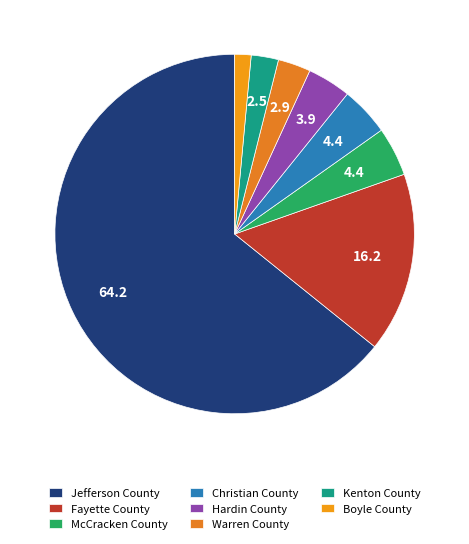

The Fayette County slice represents 16% of the pie. True or false?

True